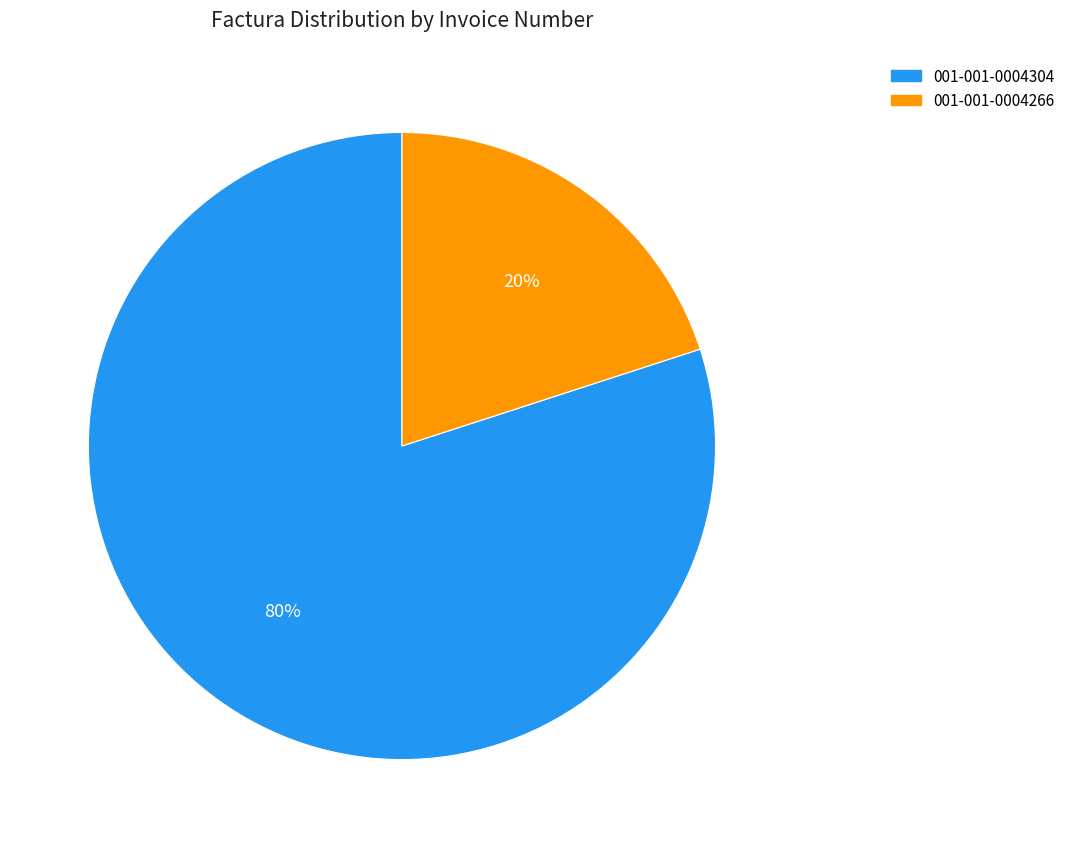

To the nearest percent, what is the difference between the 001-001-0004304 and 001-001-0004266 slice percentages?

60%